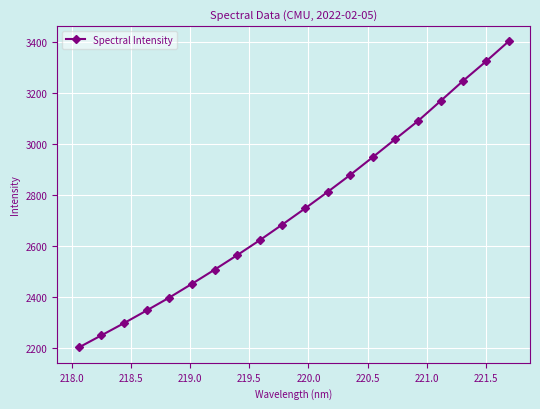

What is the difference between the second highest and minimum values?

1122.5